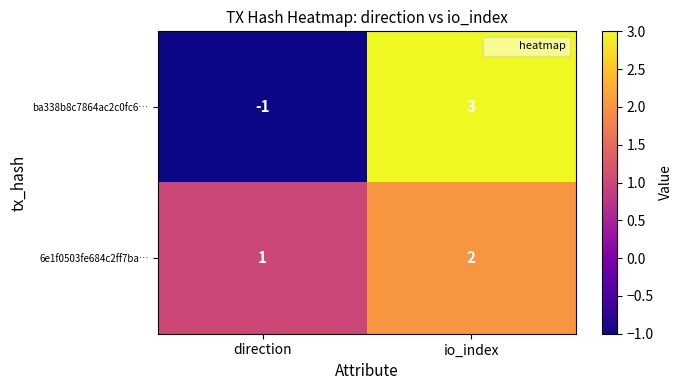

The 6e1f0503fe684c2ff7ba… series shows 2 at io_index. True or false?

True